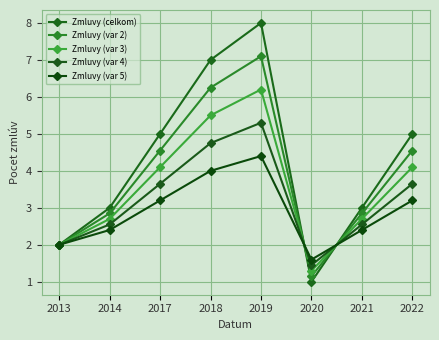

Is this an area chart (filled region under the line)?

No